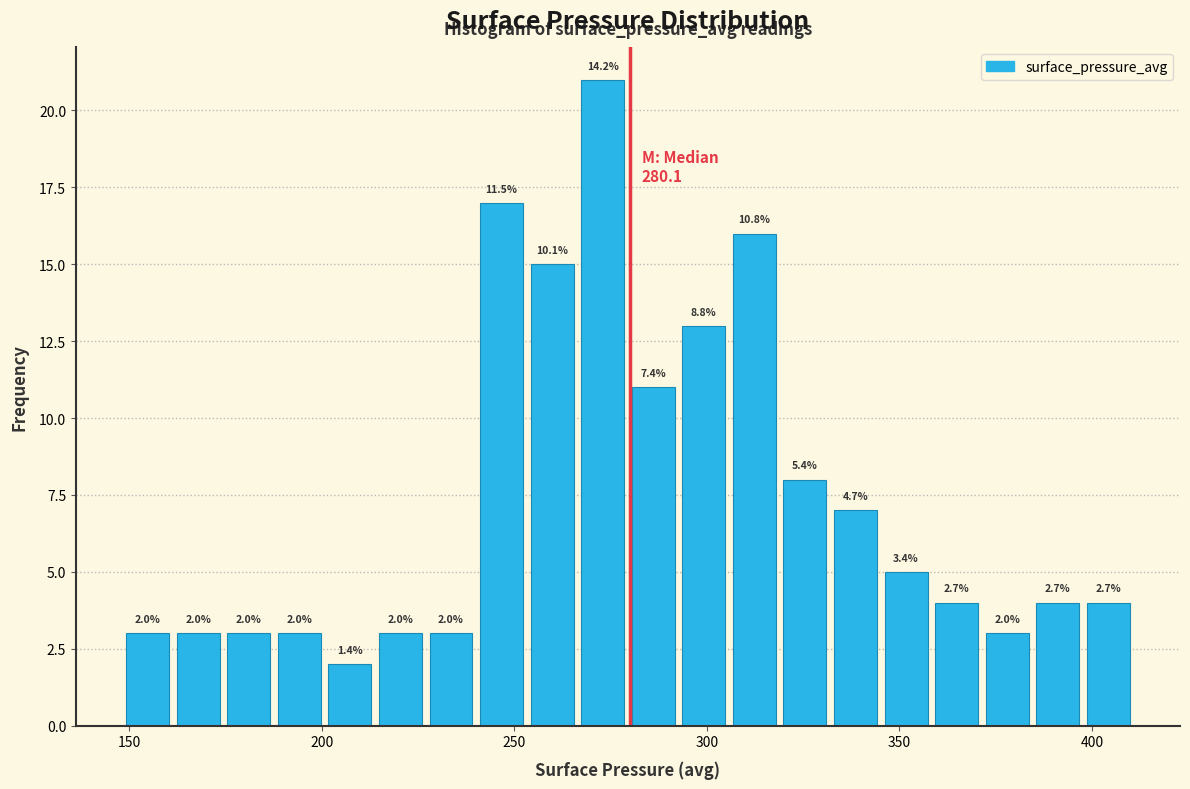

Around what value on the x-axis is the tallest bar? Give the approximate position of its centre, as read against the axis.

275